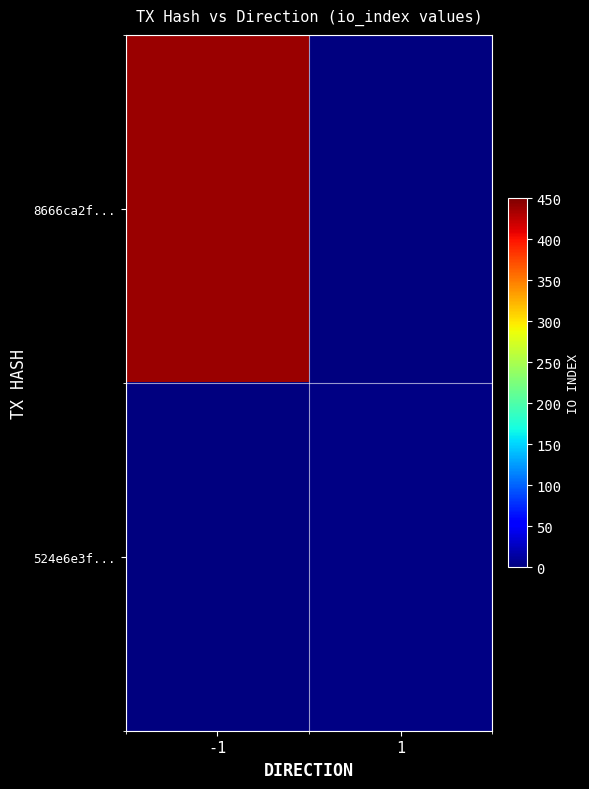

How many categories are shown in the chart?

2